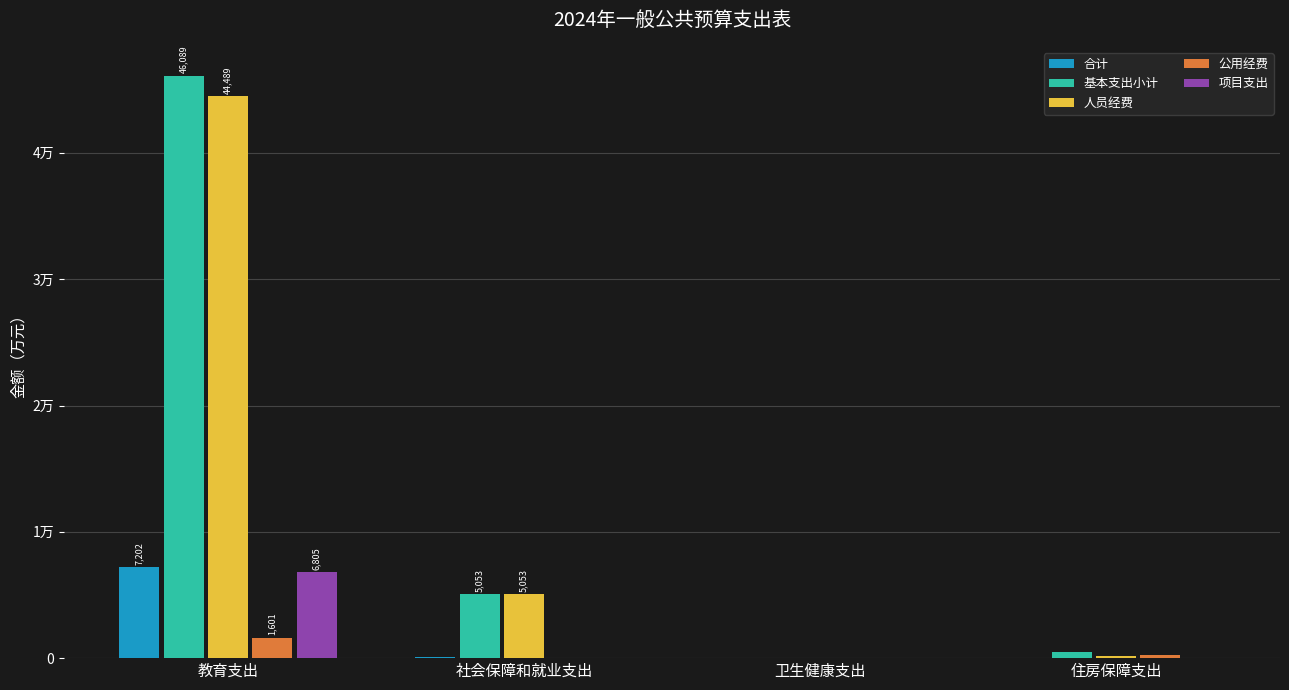

At how many categories does at least one series exceed 39123?

1